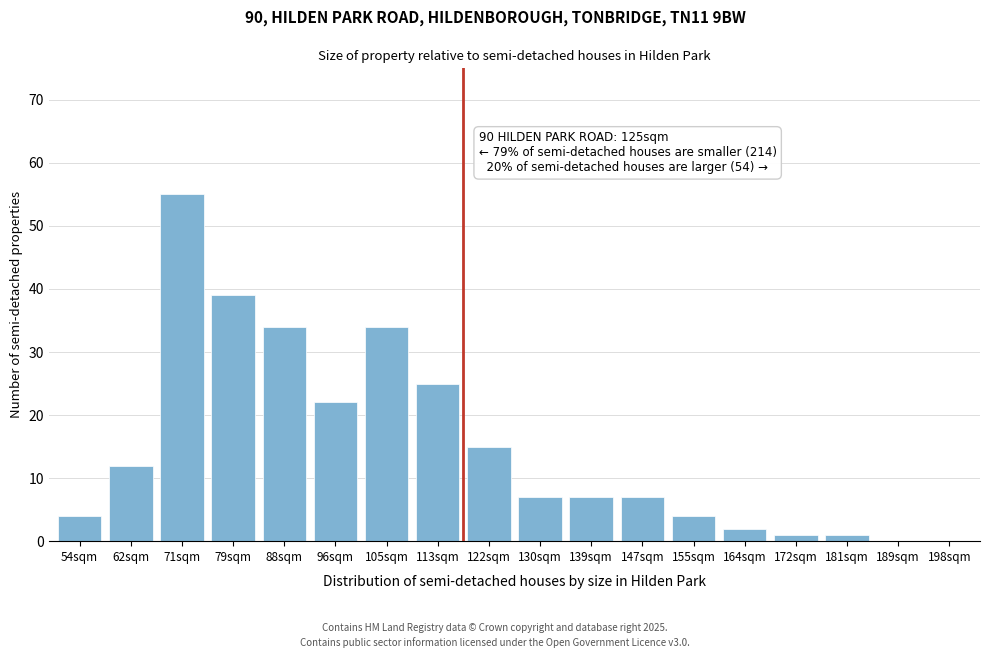

Reading left to right, what are all the values shown in this chart?

54sqm=4	62sqm=12	71sqm=55	79sqm=39	88sqm=34	96sqm=22	105sqm=34	113sqm=25	122sqm=15	130sqm=7	139sqm=7	147sqm=7	155sqm=4	164sqm=2	172sqm=1	181sqm=1	189sqm=0	198sqm=0